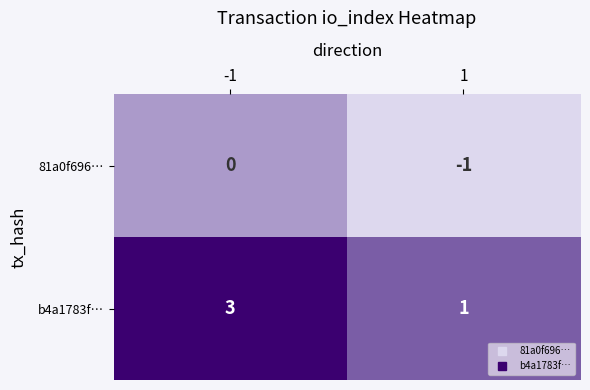

Read the b4a1783f… value at -1.

3